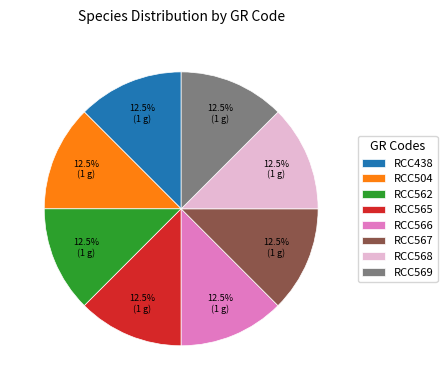

How many slices are in this pie chart?

8